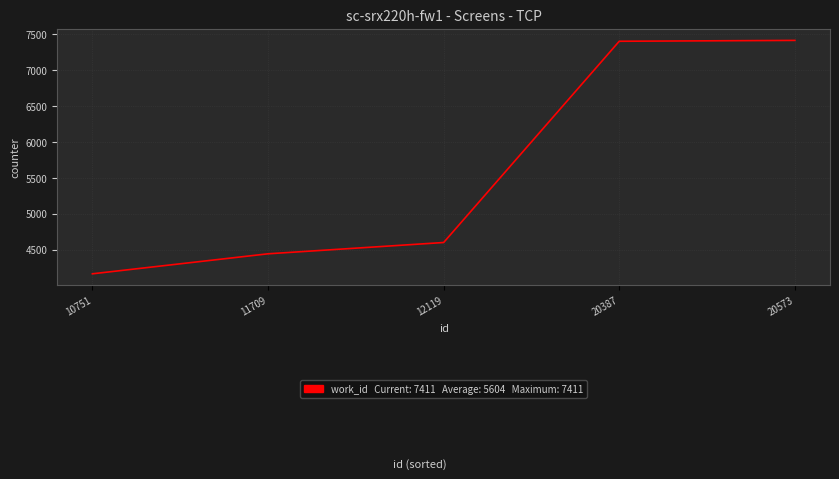

Does the chart have visible grid lines?

Yes